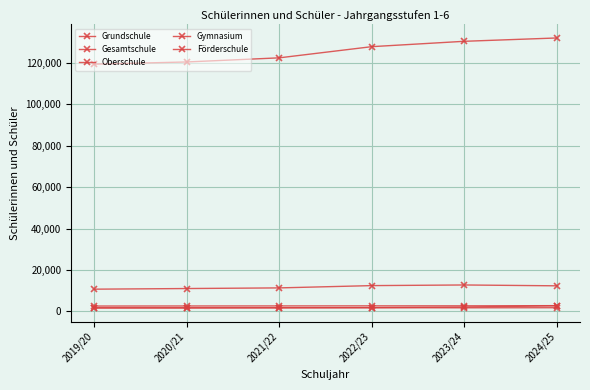

Count the number of data series in this chart.

5